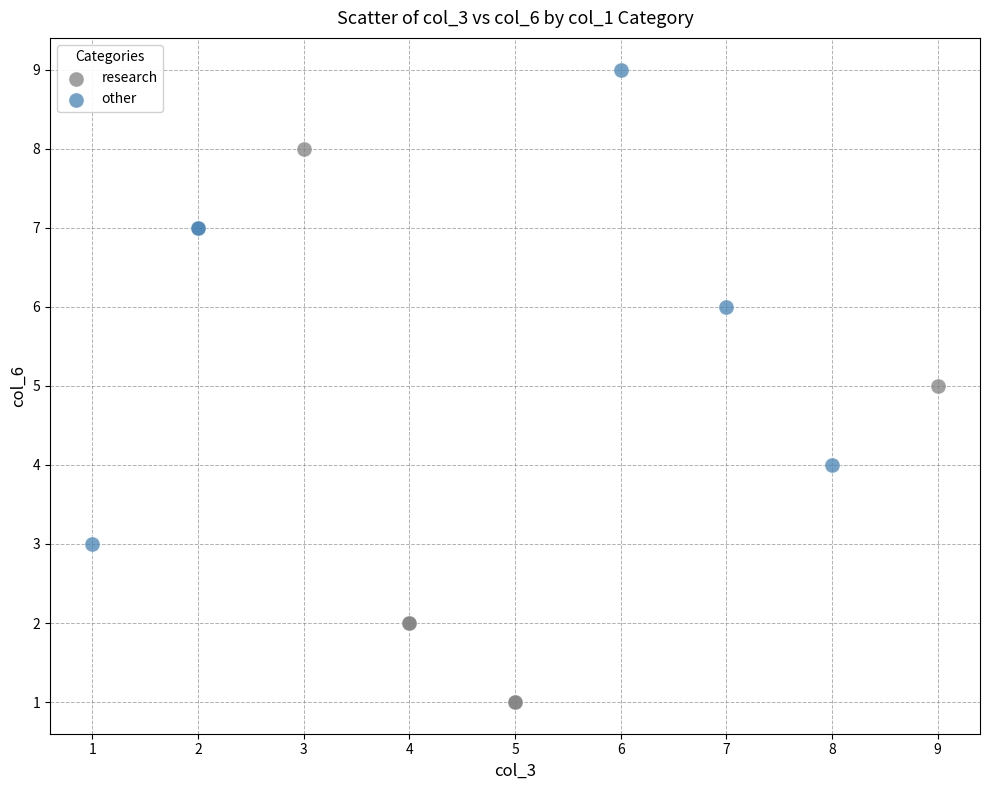

What are all the series names shown in the legend?

research, other